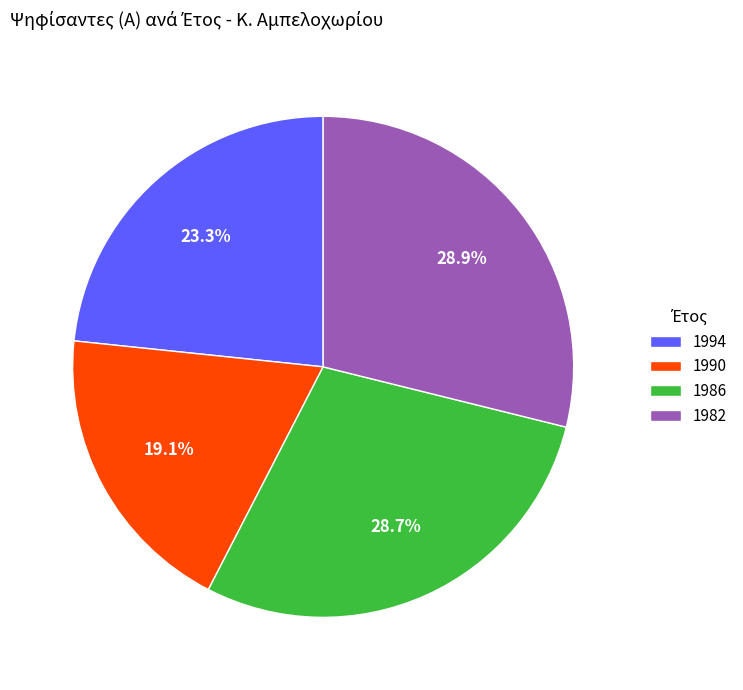

How many slices are in this pie chart?

4